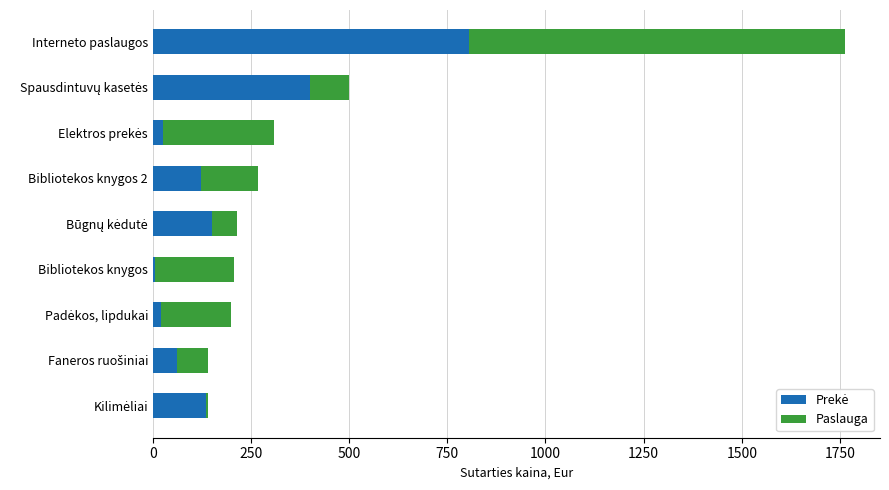

At which category is the sum across all series the highest?

Interneto paslaugos